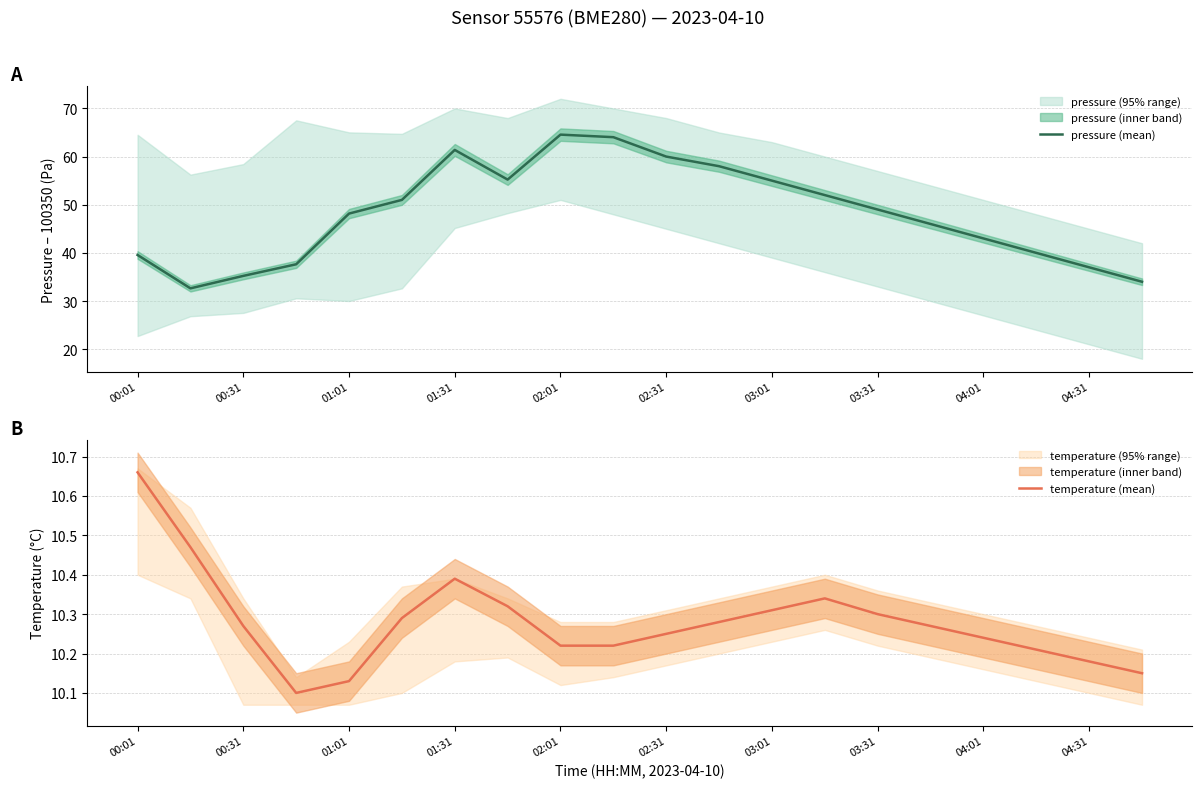

The value of pressure (mean) at 01:31 is 39.3. True or false?

False